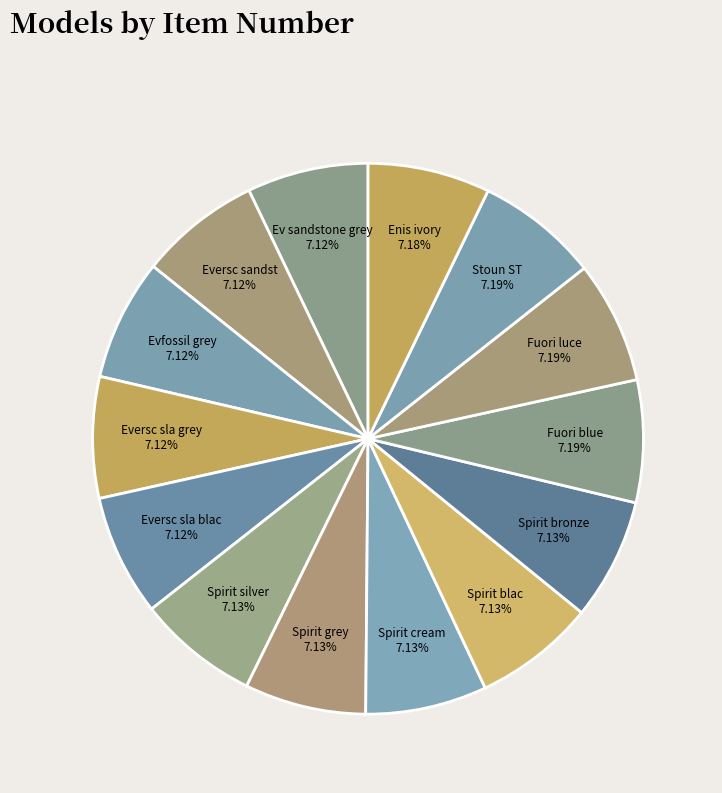

Combined, do Spirit grey 7.13% and Ev sandstone grey 7.12% account for over 50%?

No